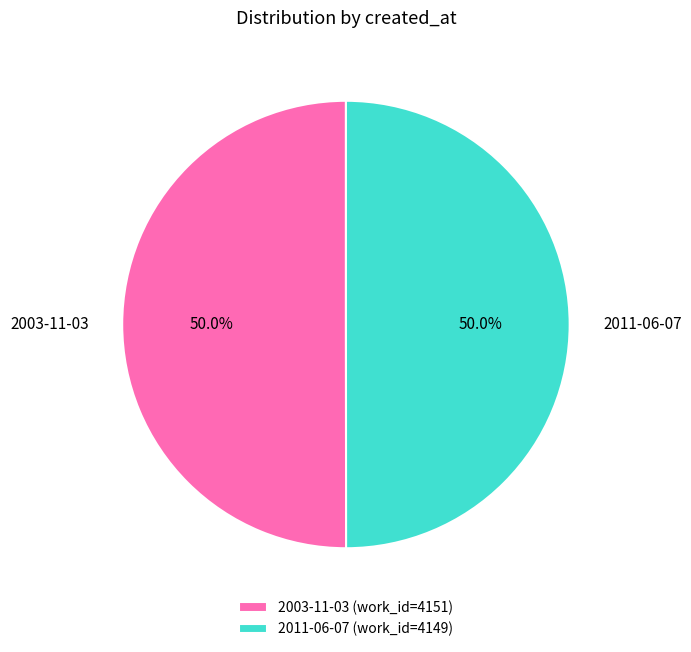

Is it true that 2011-06-07 is 44% of the pie?

False